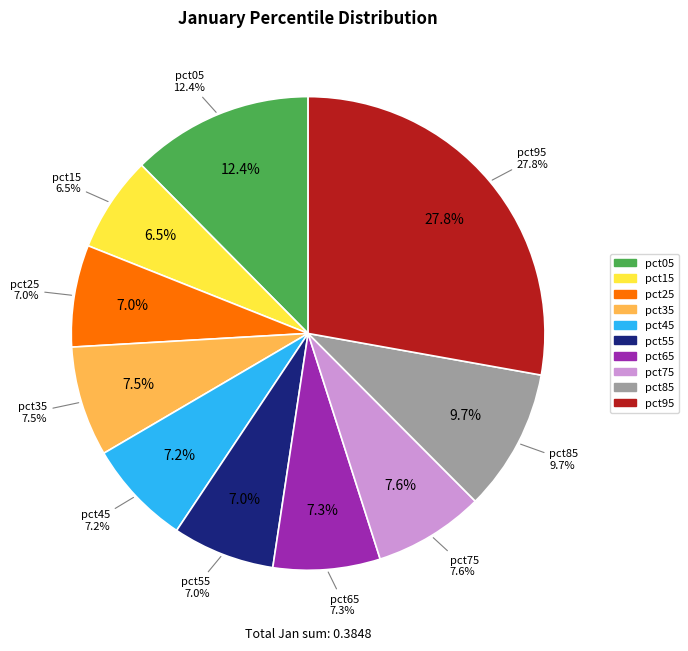

The pct15 slice represents 12% of the pie. True or false?

False